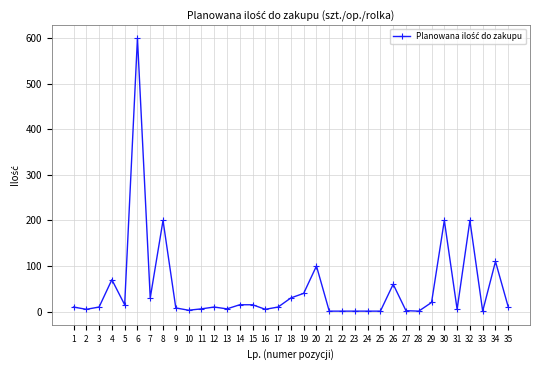

What is the value of the 32nd point from the left?

200